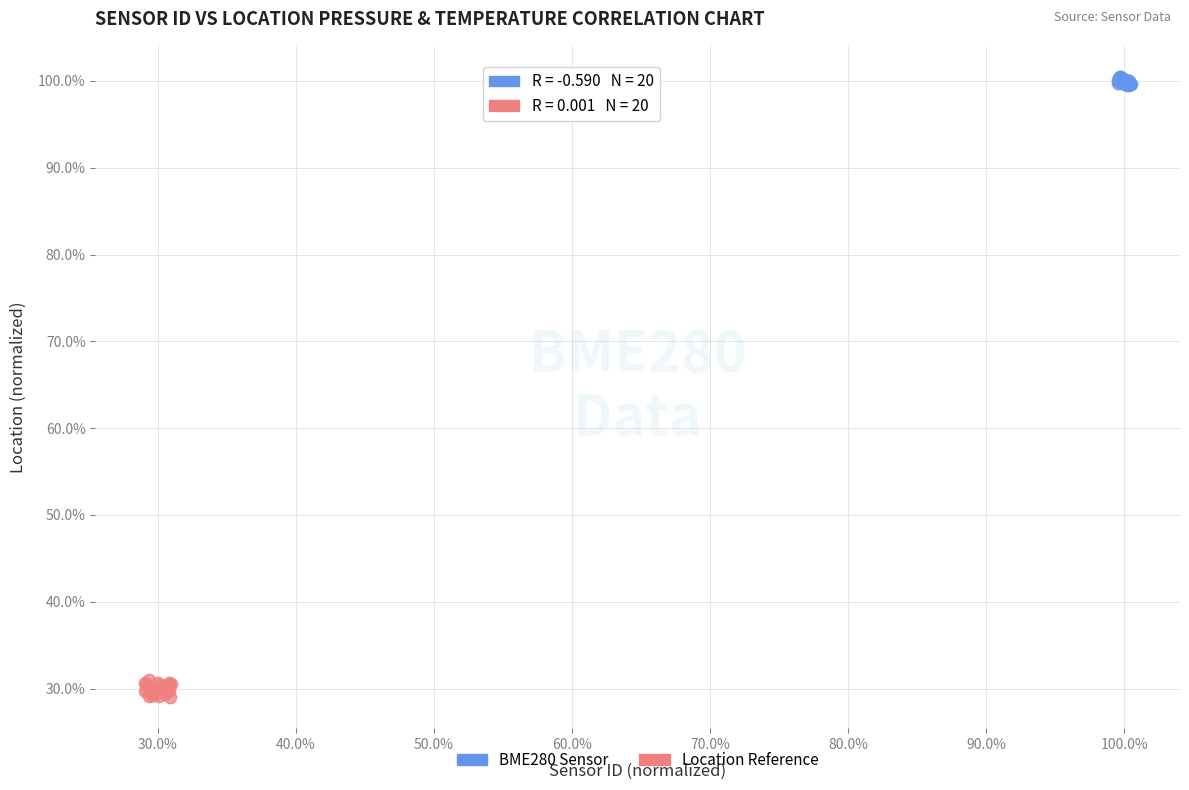

Which series has the largest Y range (max minus min)?

Location Reference